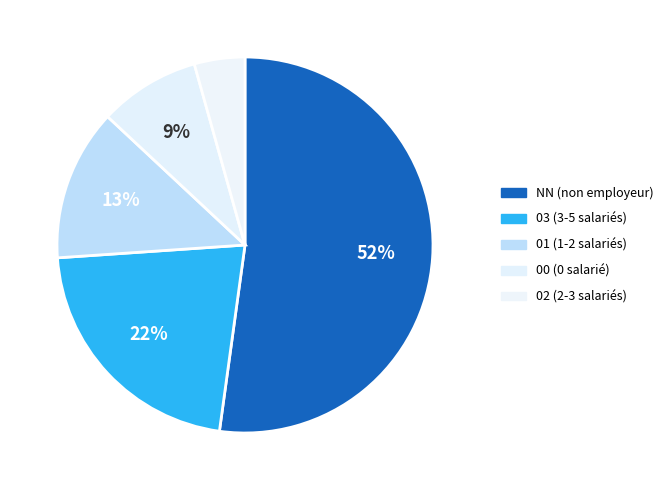

Is it true that NN is 44% of the pie?

False